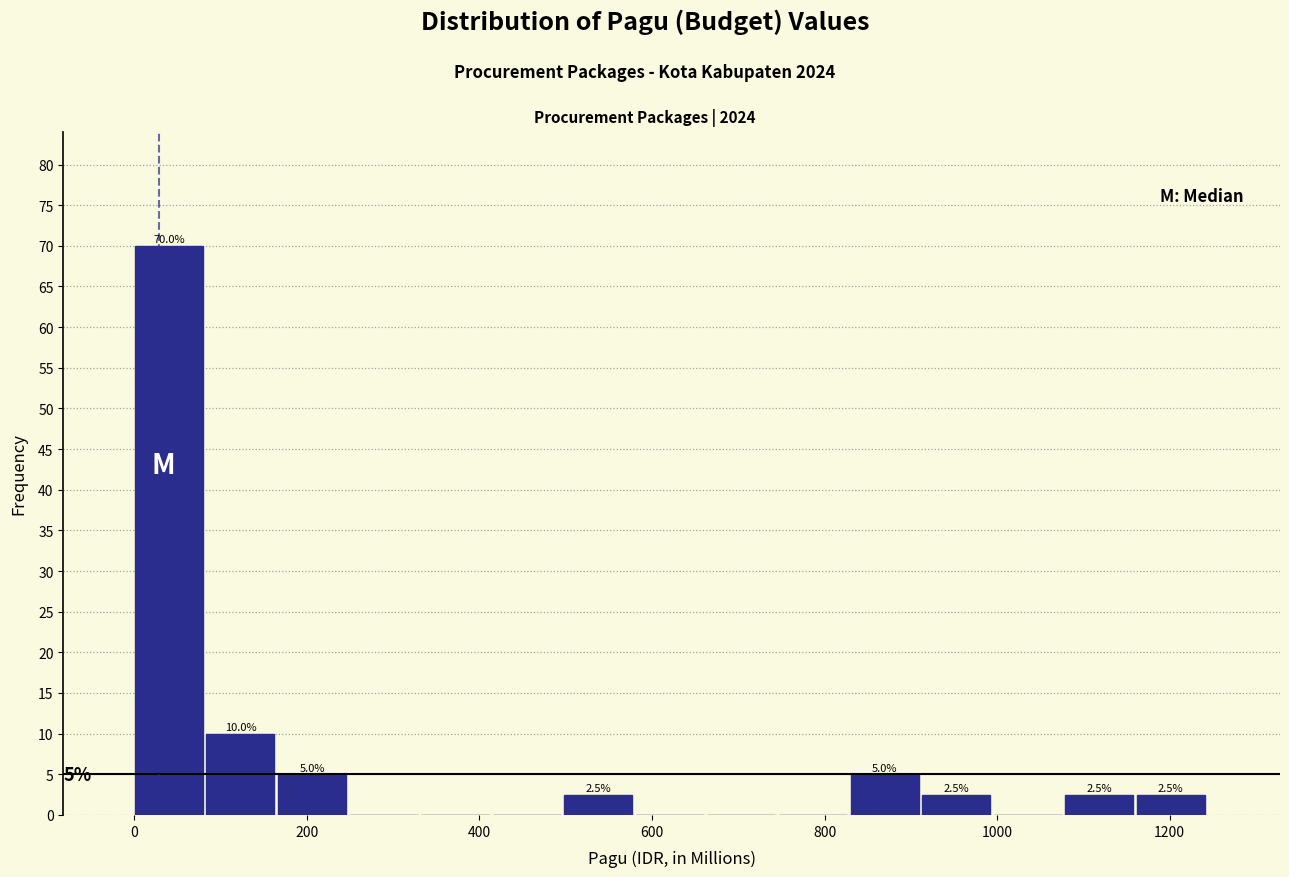

Over which range of the x-axis is the bar tallest?

0 to 80